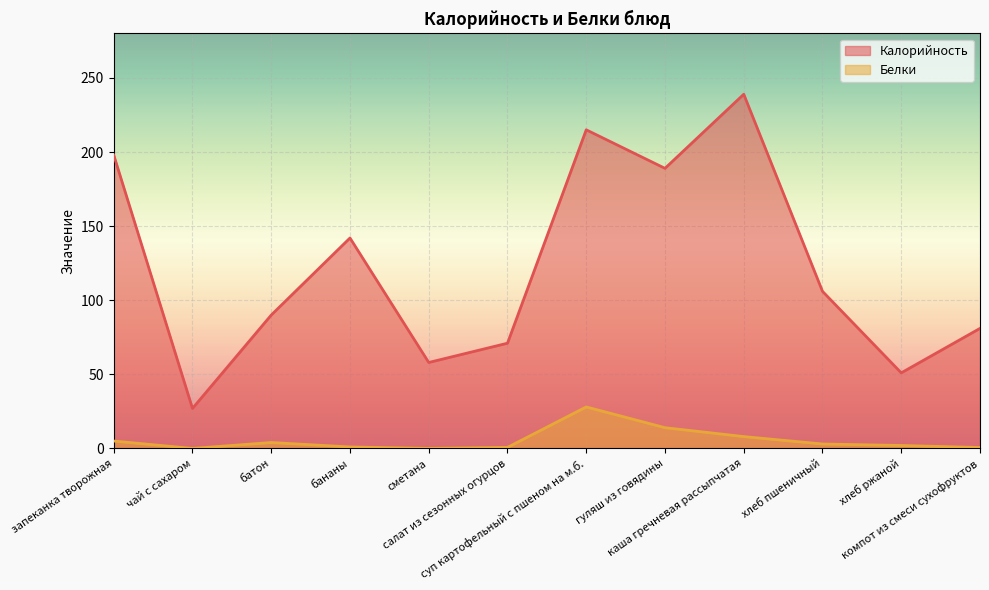

What are all the series names shown in the legend?

Калорийность, Белки